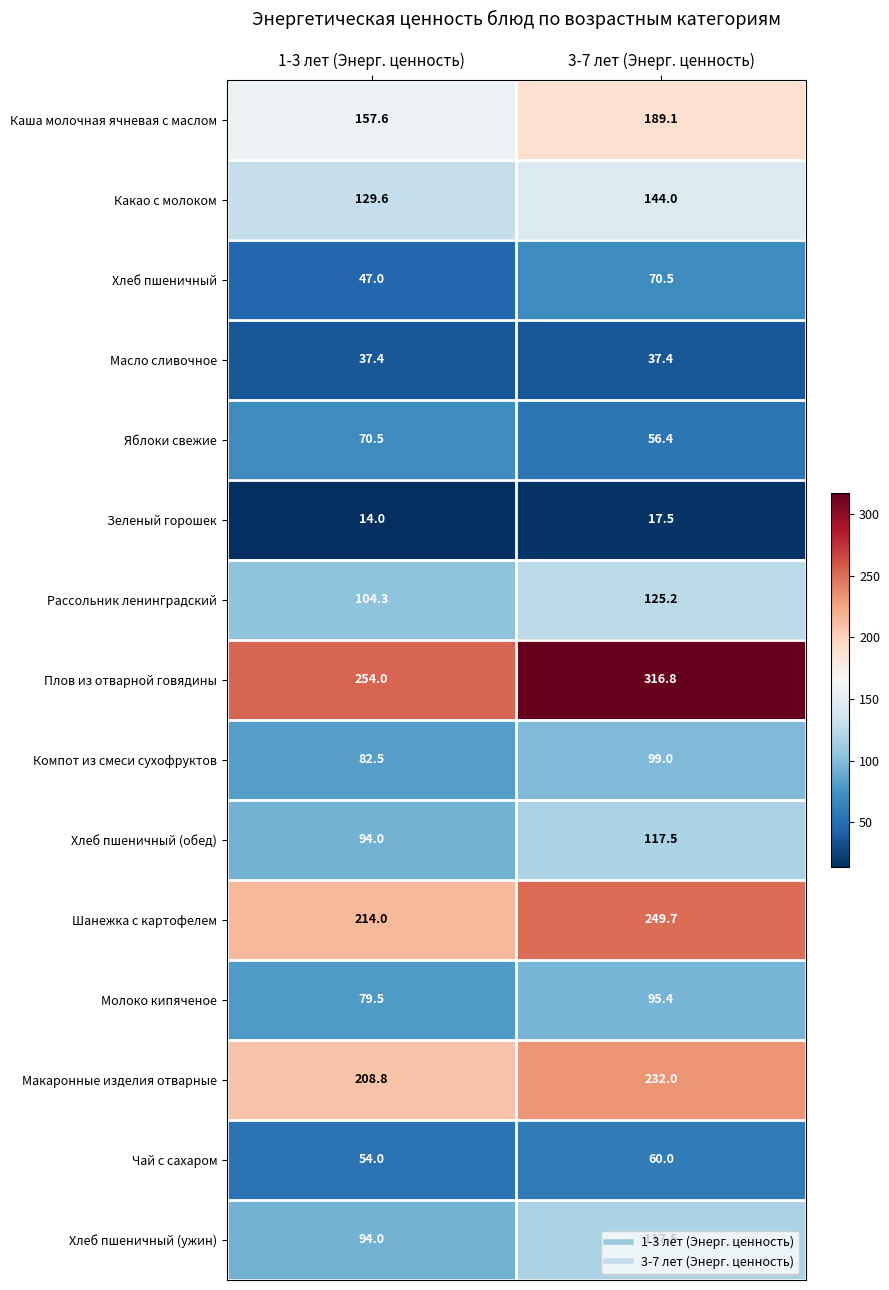

Which series has the largest total across all categories?

Плов из отварной говядины